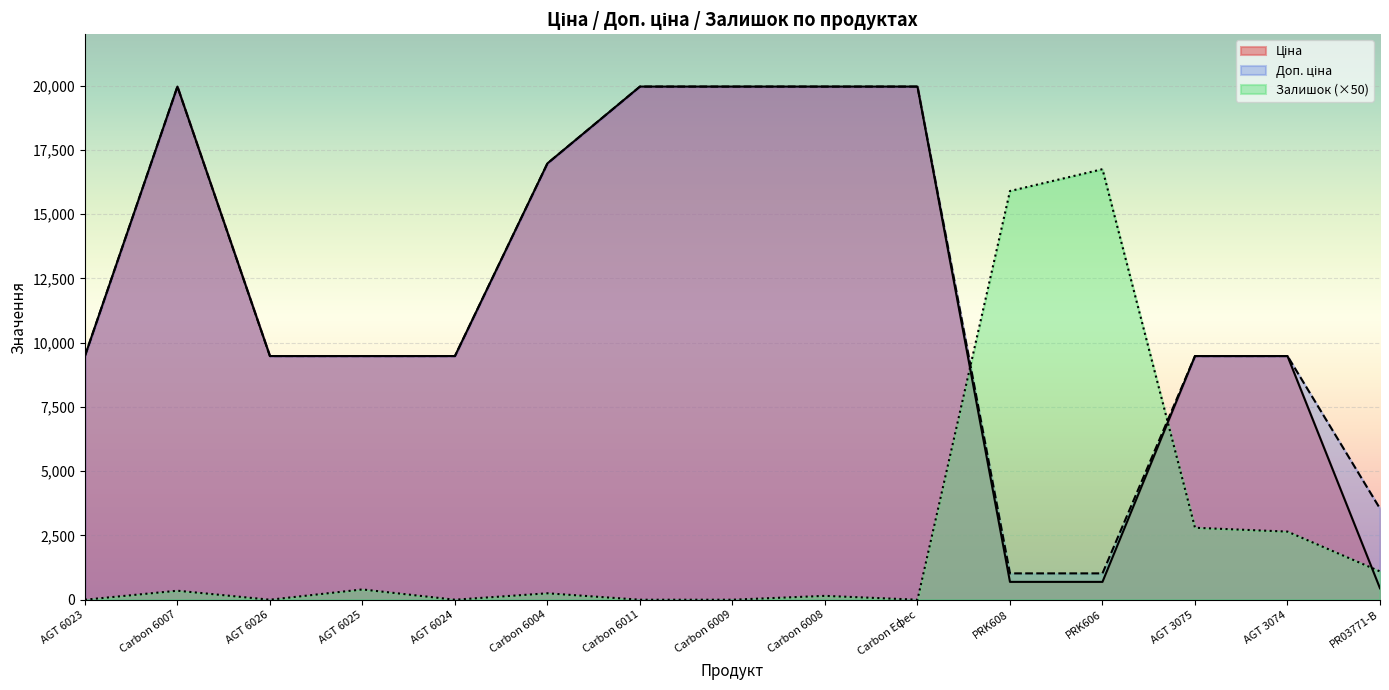

What are all the series names shown in the legend?

Ціна, Доп. ціна, Залишок